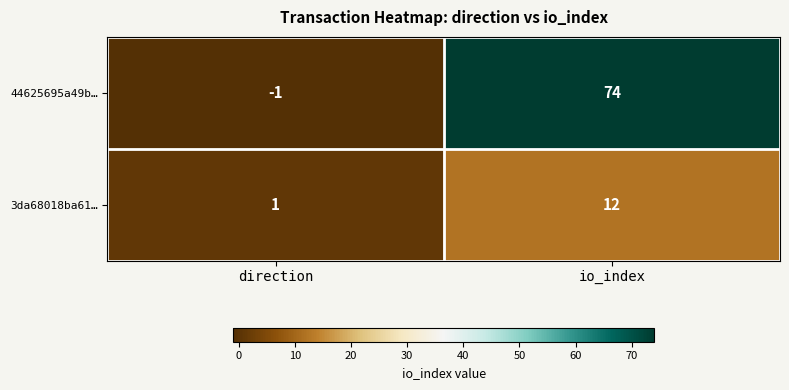

Rank the series at direction from lowest to highest value.

44625695a49b…, 3da68018ba61…